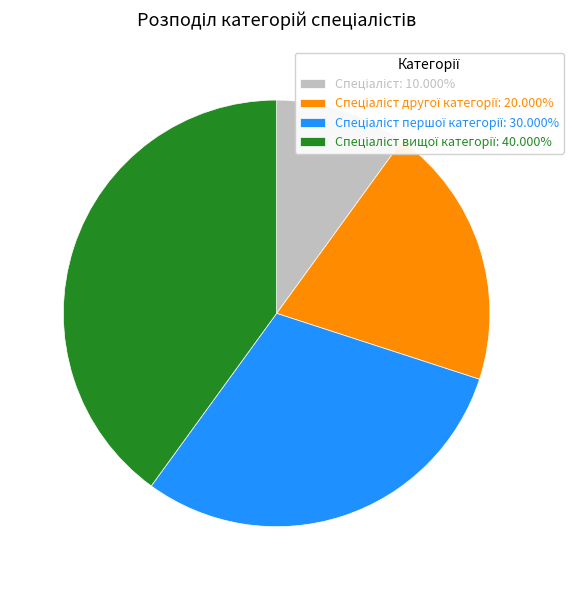

How many segments does this pie chart have?

4